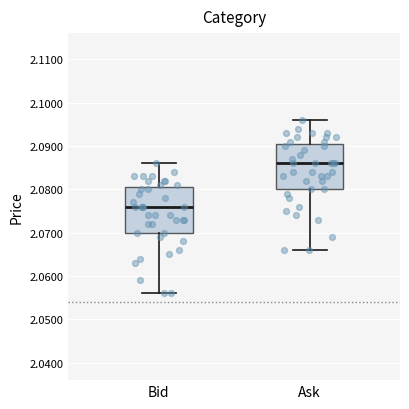

Which box has the highest median line?

Ask